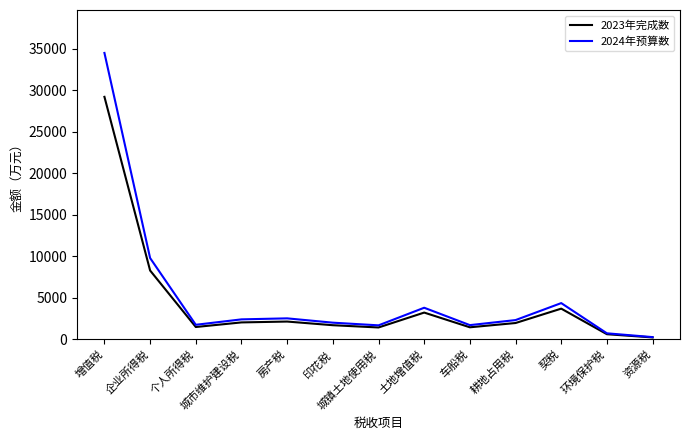

True or false: 2023年完成数 has more than 2 interior local peaks.

True